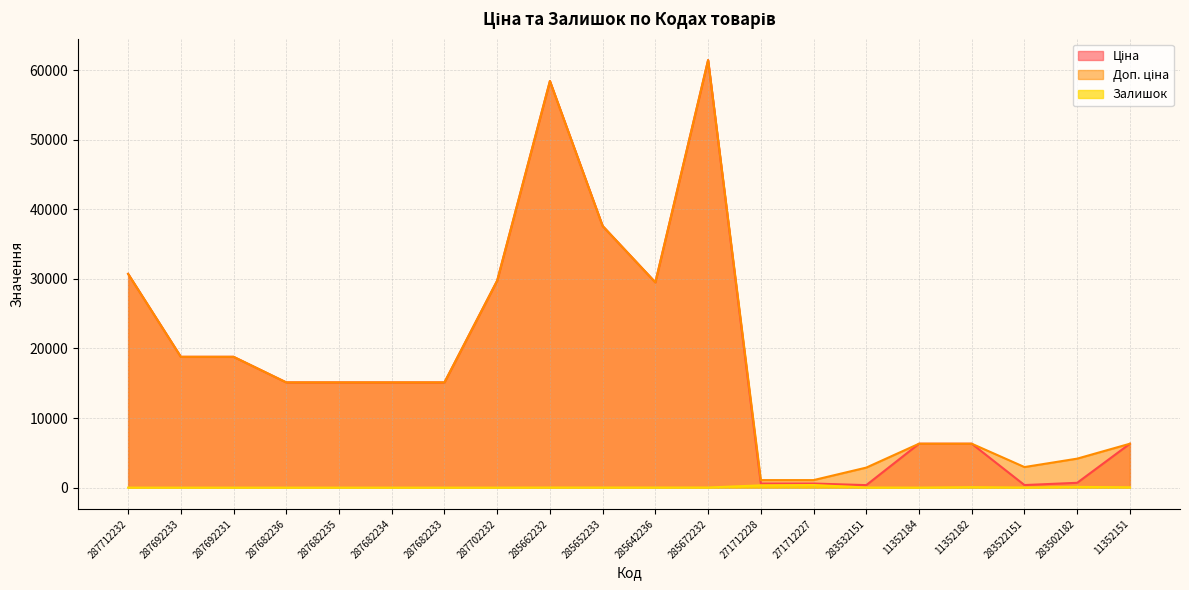

True or false: Доп. ціна has a value of 15120.0 at 287682235.

True